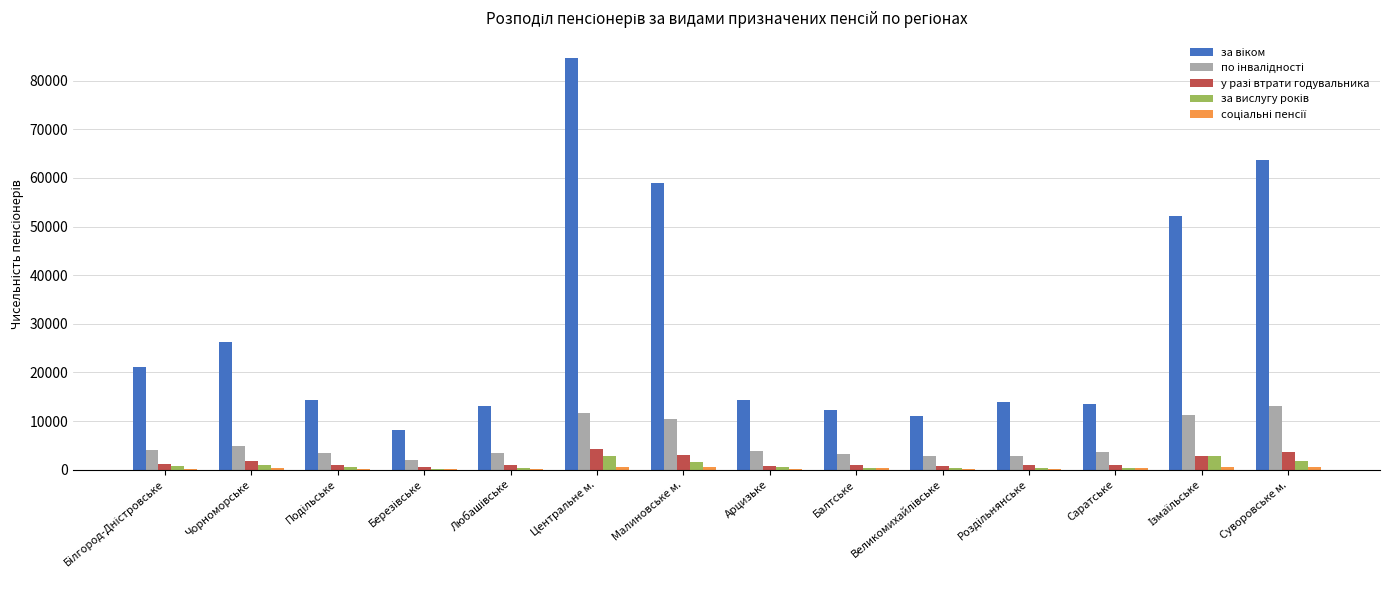

Which label corresponds to the largest value in the chart?

Центральне м.